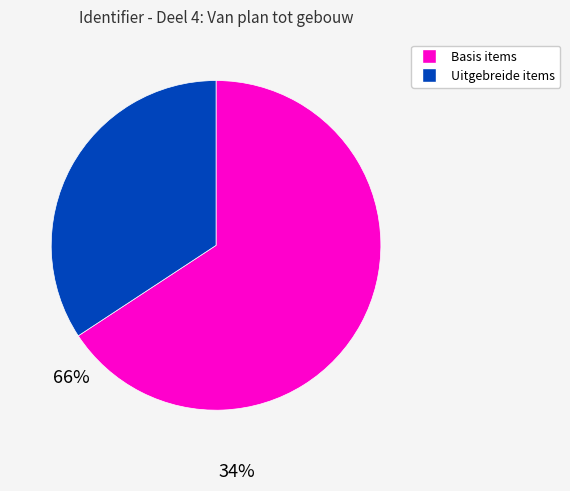

Is there any slice that represents more than half of the pie?

Yes